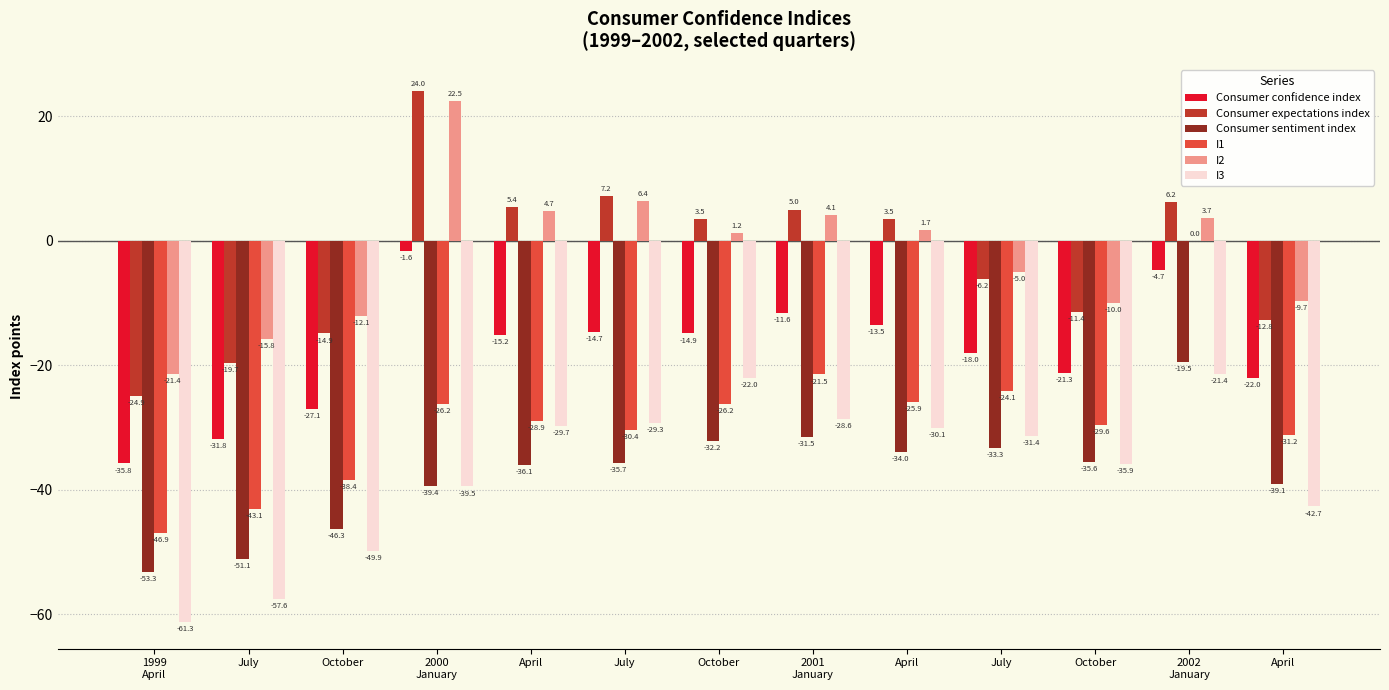

What is the minimum value shown in the chart?

-61.3